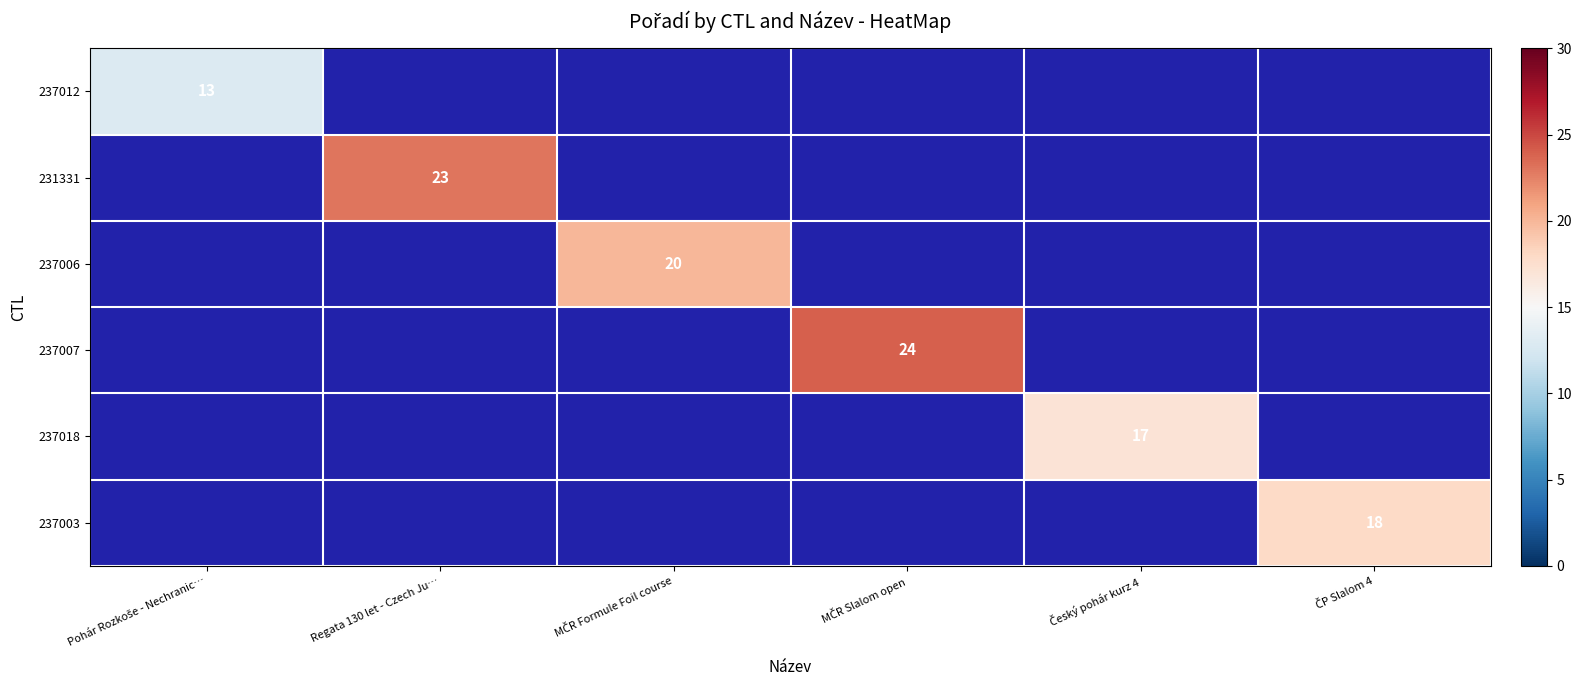

Between Český pohár kurz 4 and MČR Slalom open, which is larger?

MČR Slalom open